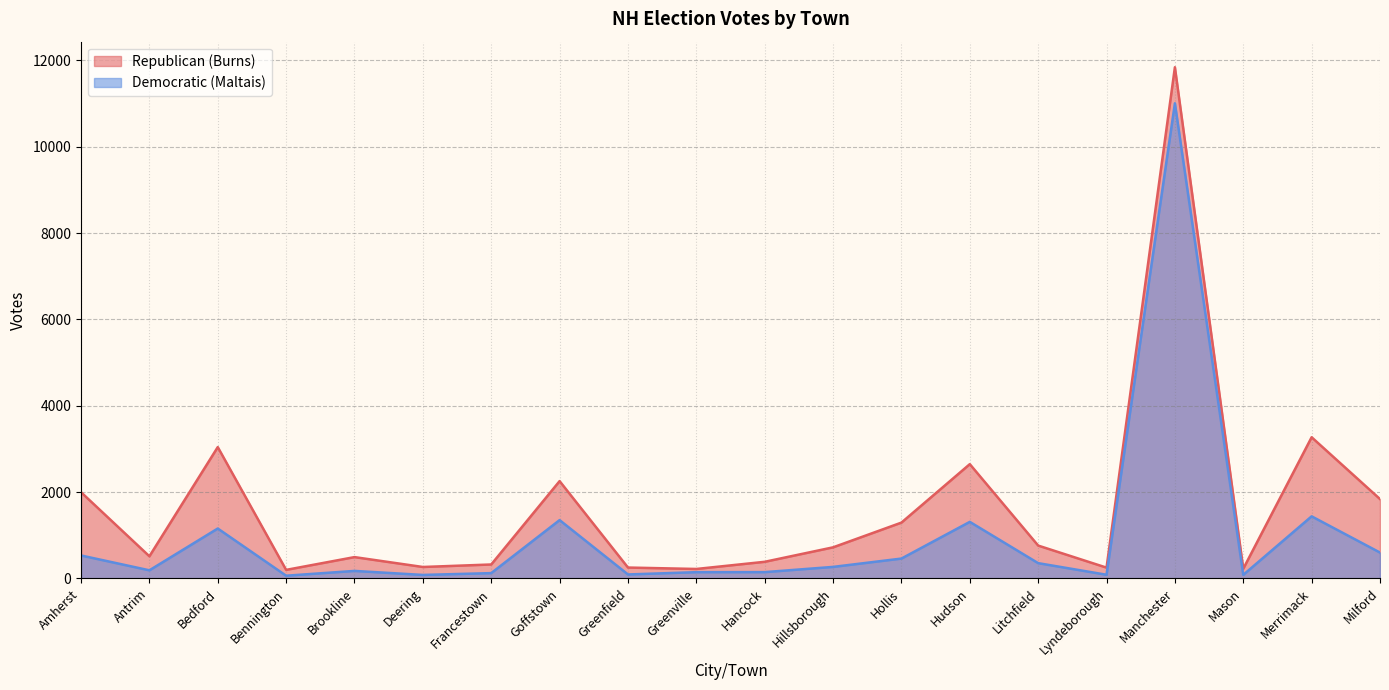

True or false: Republican (Burns) has a value of 1662 at Merrimack.

False